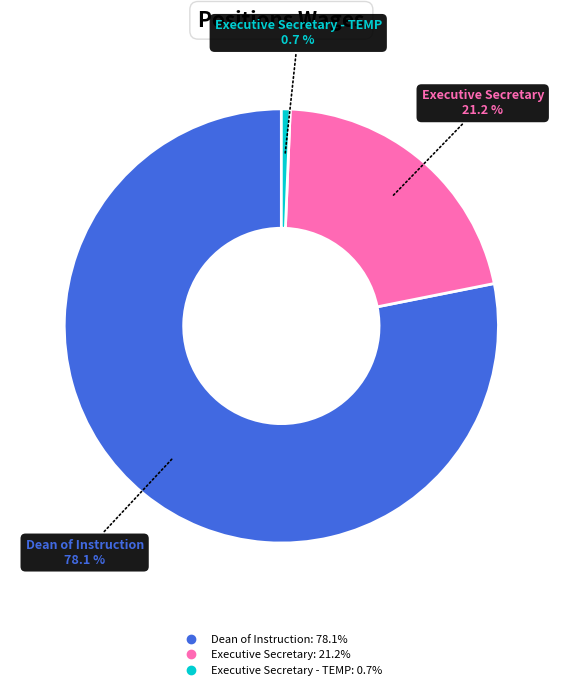

Is there any slice that represents more than half of the pie?

Yes